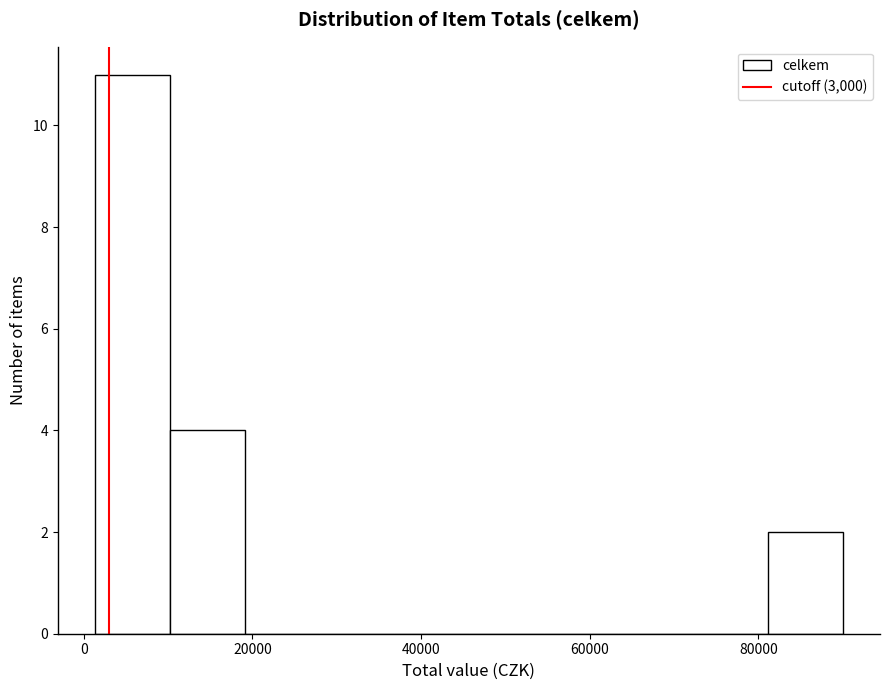

Which range on the x-axis has the tallest bar?

2000 to 10000